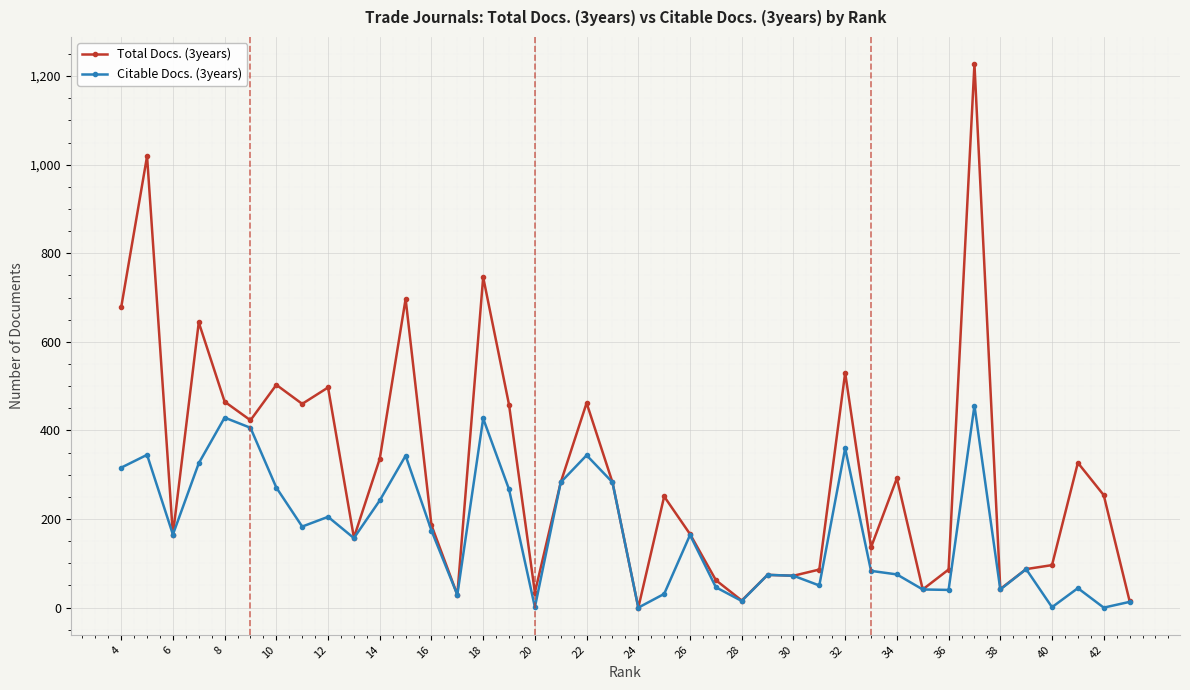

Rank the series by their maximum value, from highest to lowest.

Total Docs. (3years), Citable Docs. (3years)